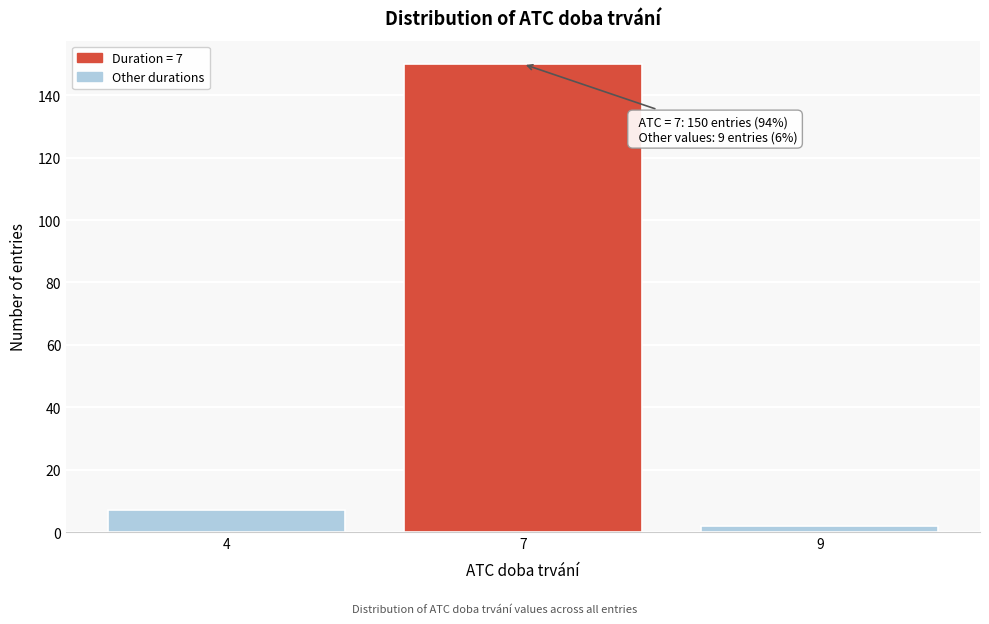

Reading right to left, transcribe all the data shown in this chart.

9=2	7=150	4=7